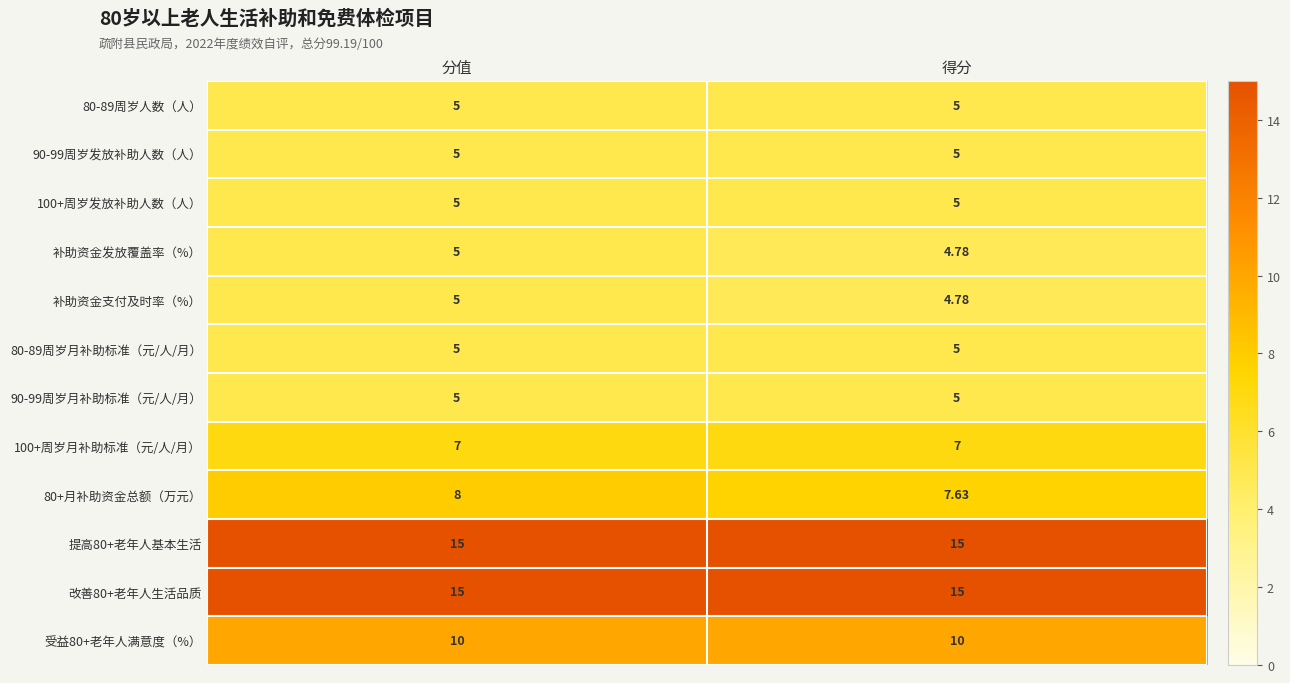

Which series has the widest spread of values?

80+月补助资金总额（万元）